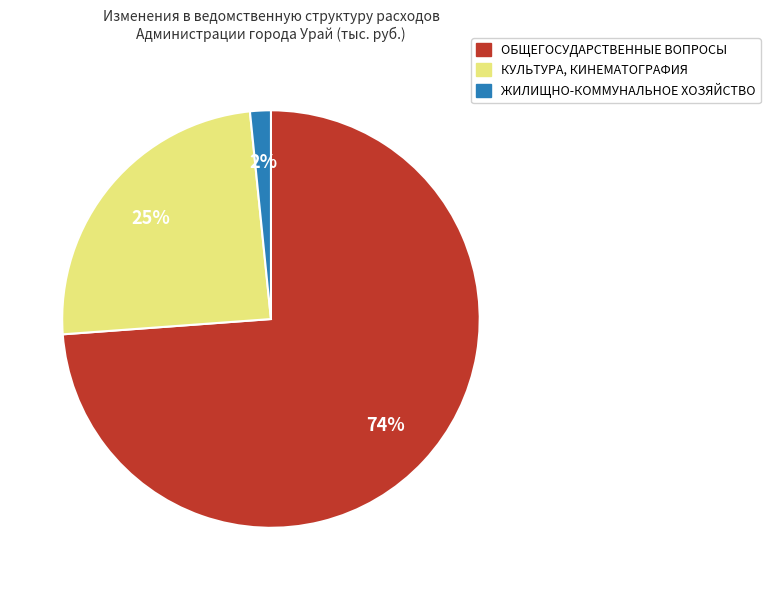

To the nearest percent, what portion does КУЛЬТУРА, КИНЕМАТОГРАФИЯ represent?

25%